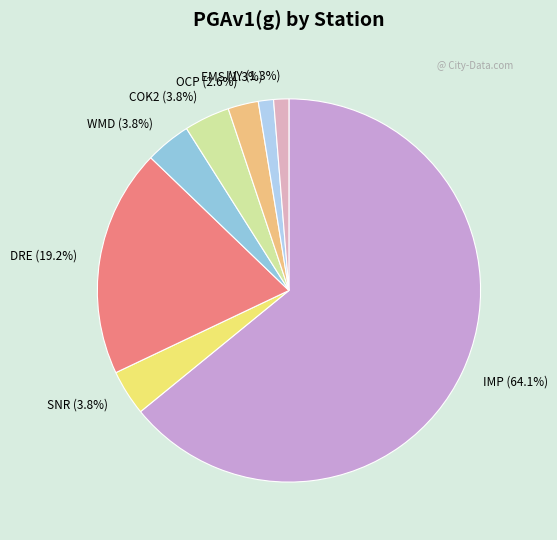

What is the largest slice in the pie chart?

IMP